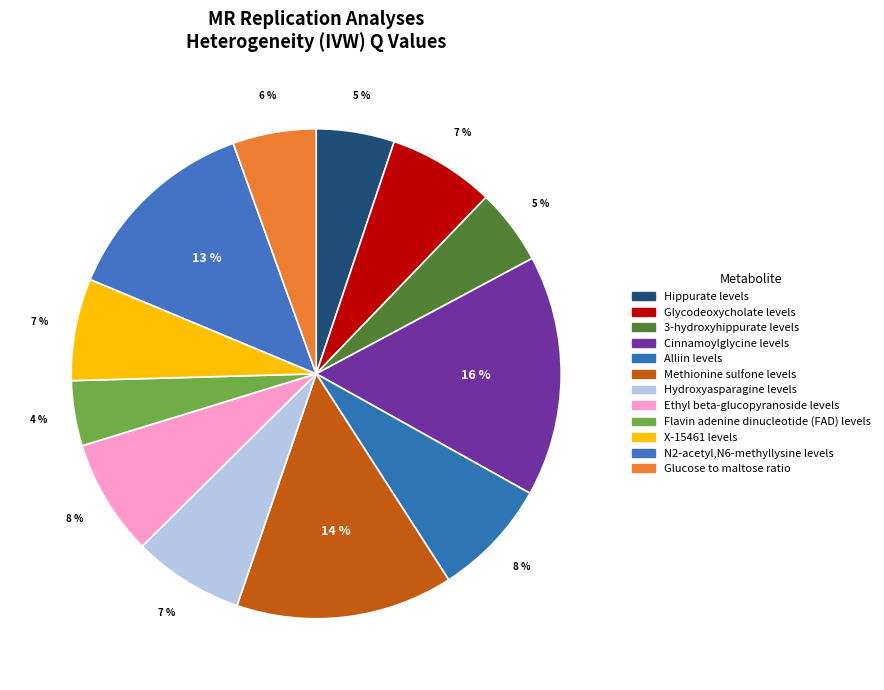

Which has a higher value, Alliin levels or Glucose to maltose ratio?

Alliin levels